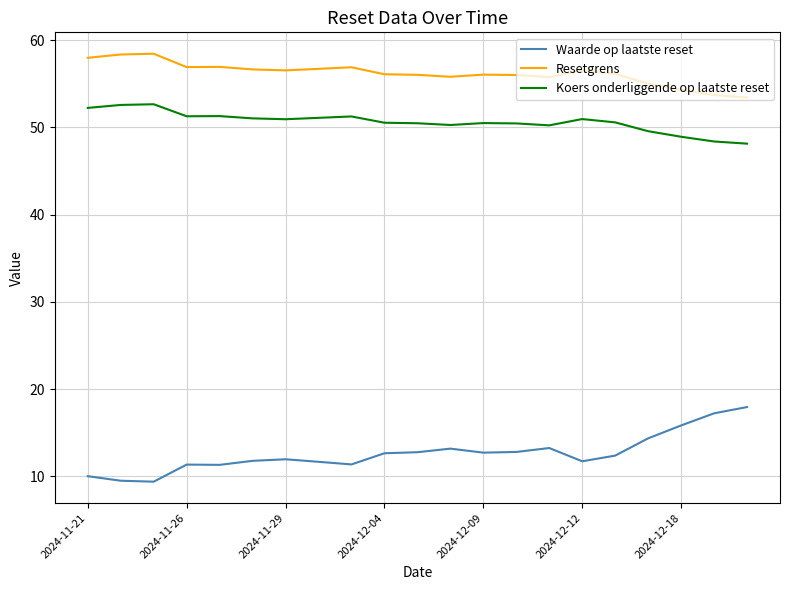

In Resetgrens, how many points are lower than both neighbors (excluding endpoints)?

4